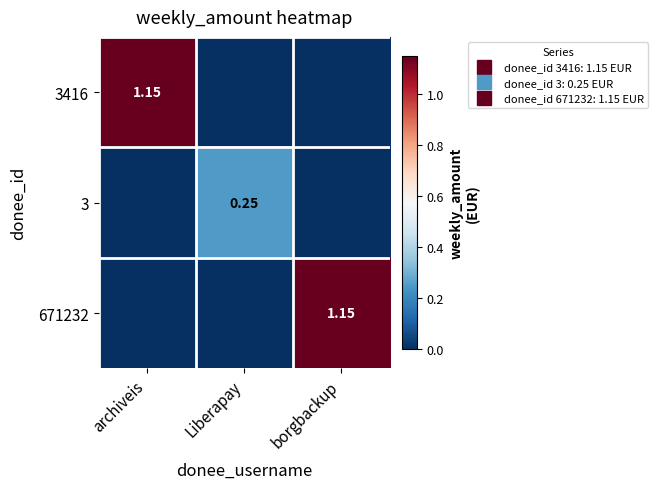

At Liberapay, list the series in order from largest to smallest.

3, 3416, 671232